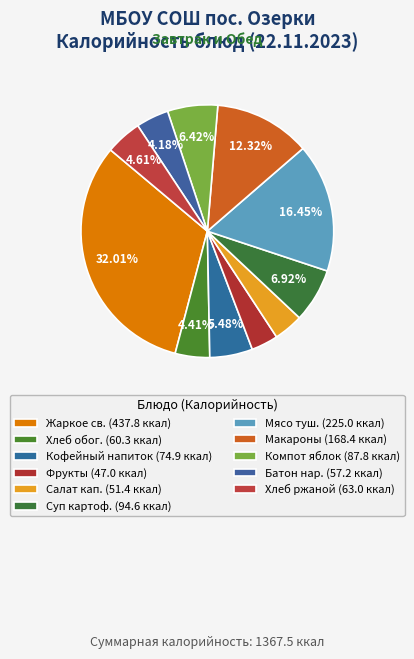

How many segments does this pie chart have?

11